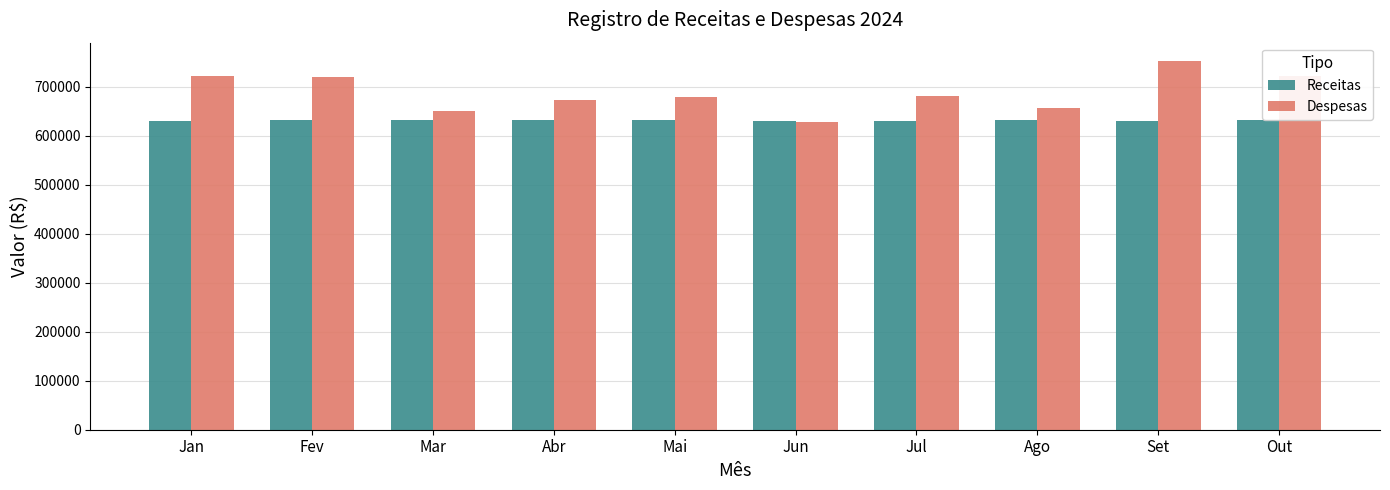

The Receitas series shows 1044363.0 at Jan. True or false?

False